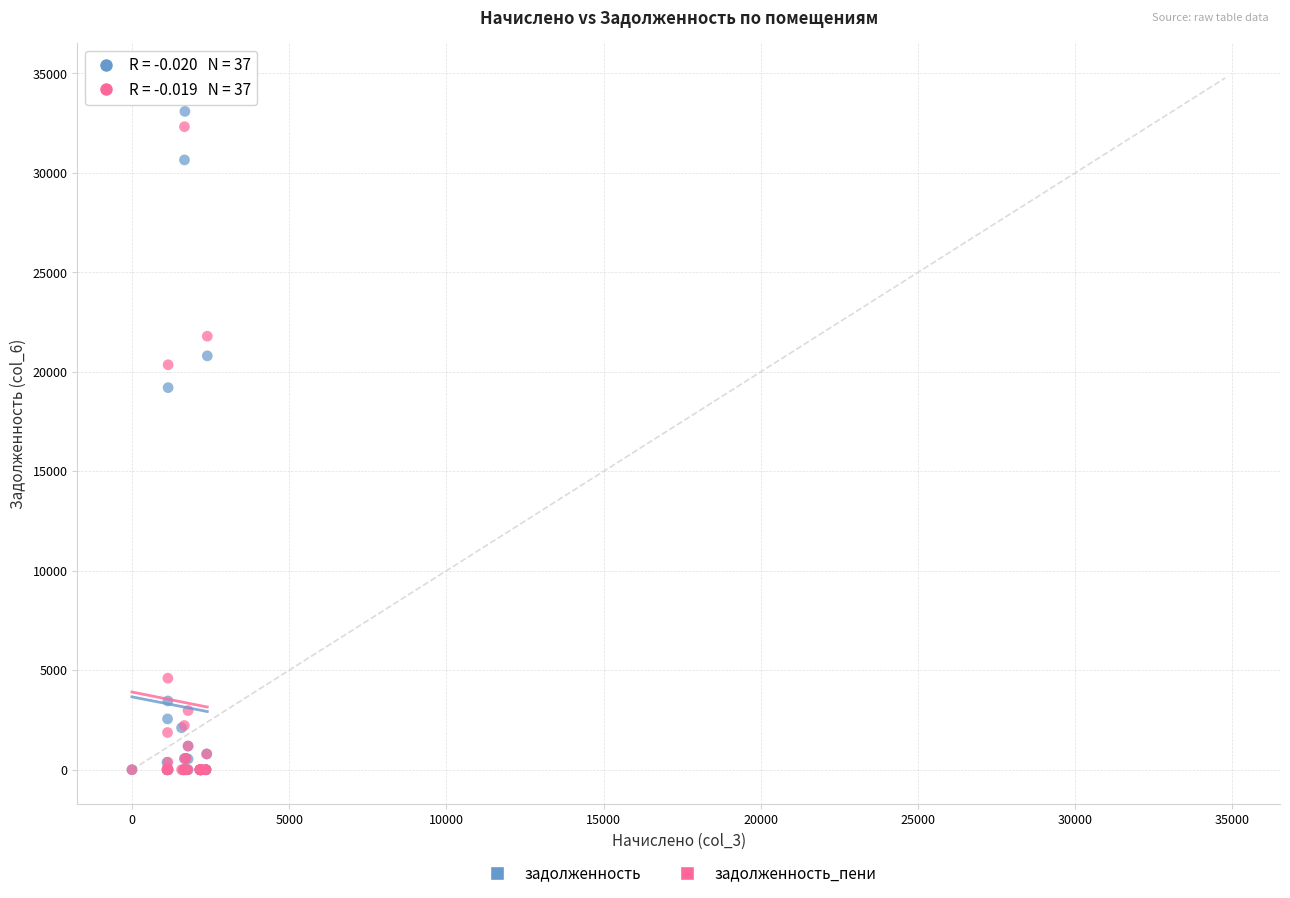

Across all series, what Y value is closest to 17387?

19204.6